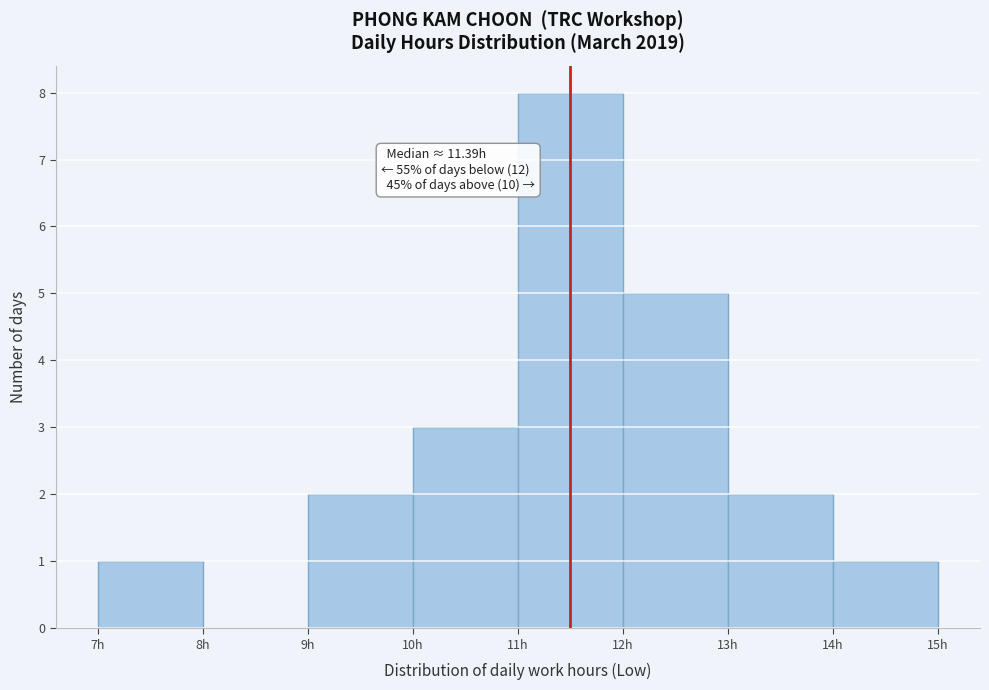

Over which range of the x-axis is the bar tallest?

11 to 12